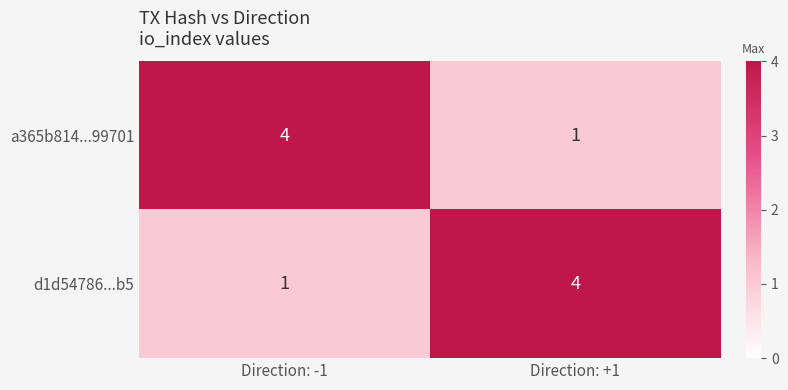

What is the difference between the highest and lowest values at Direction: +1?

3